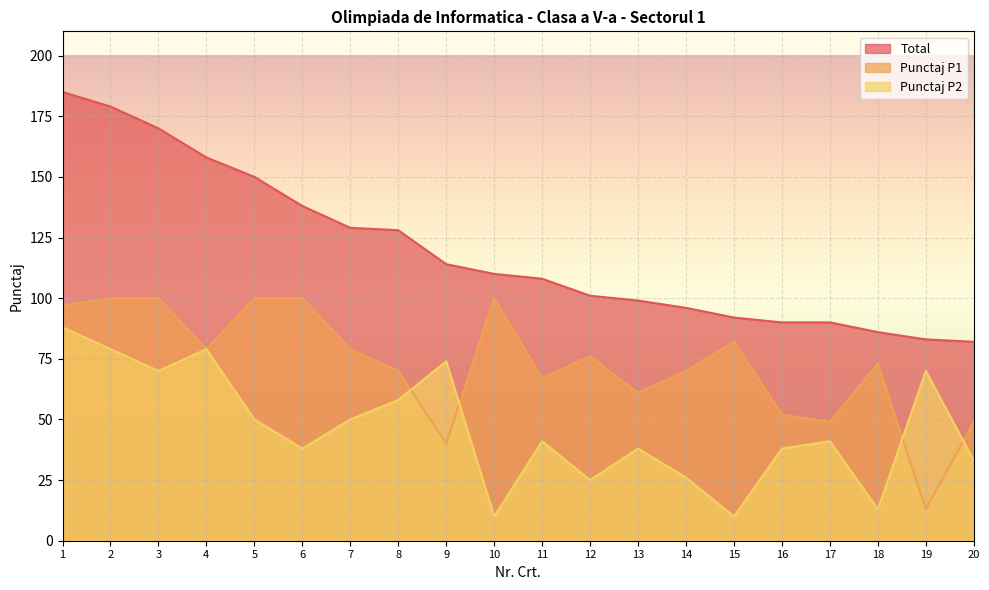

What is the difference between the Total values at 5 and 18?

64